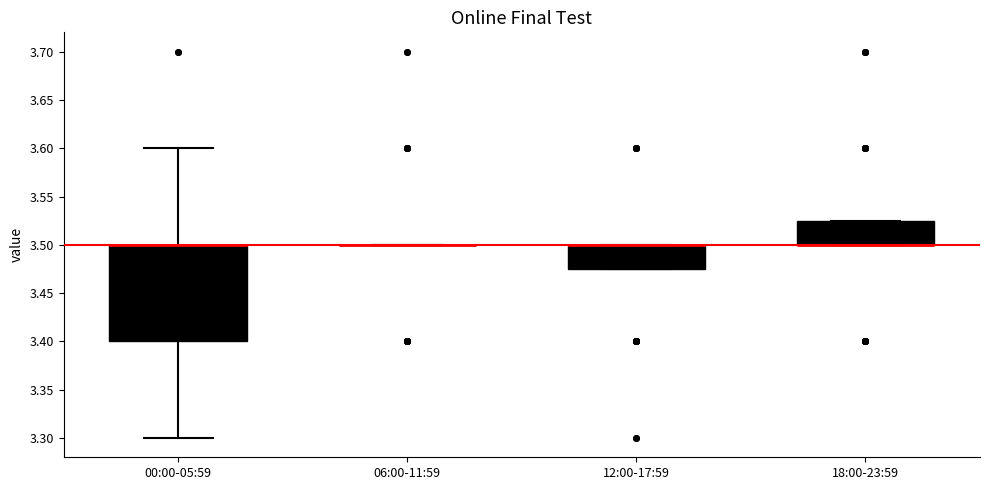

Comparing the boxes themselves (not the whiskers), which one is the tallest?

00:00-05:59